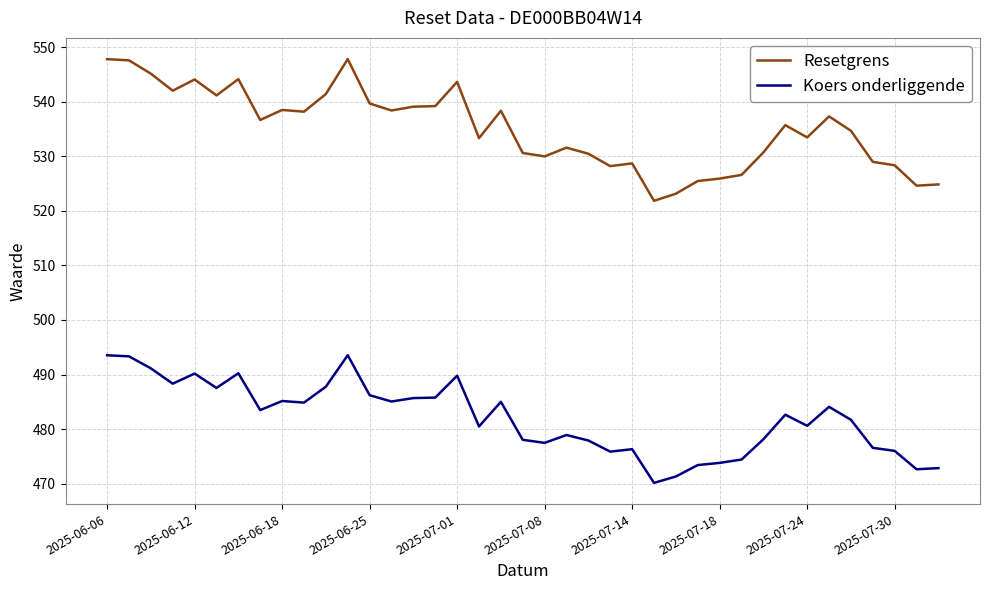

What is the average value of the Resetgrens series?

535.1